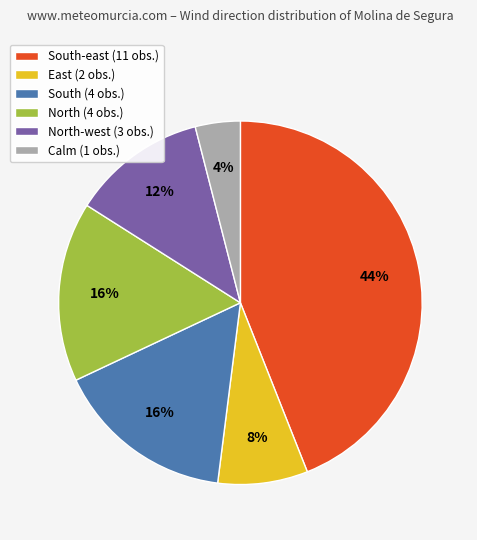

To the nearest percent, what is the average slice percentage?

17%